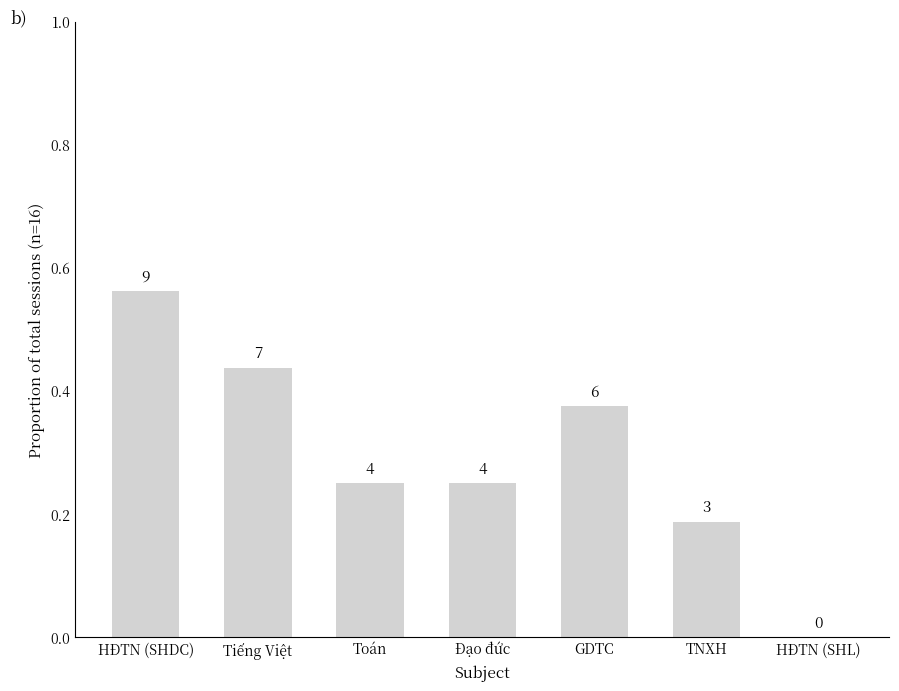

What is the value of the 1st bar from the left?

0.6